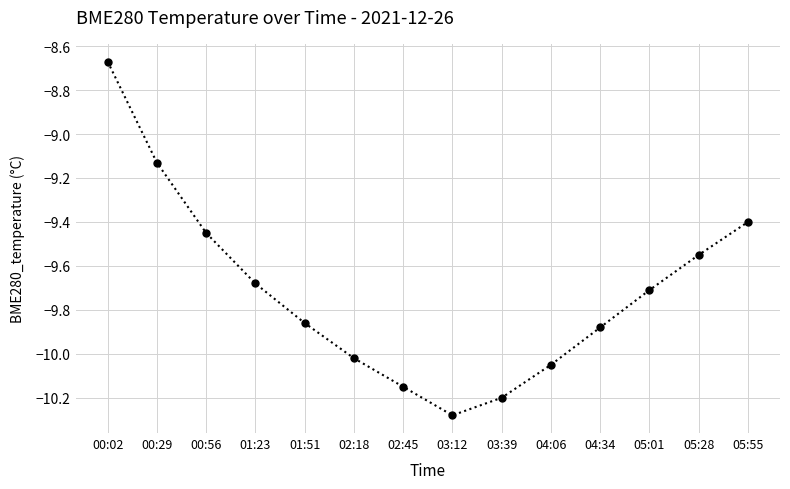

The value at 00:56 is -3.5. True or false?

False